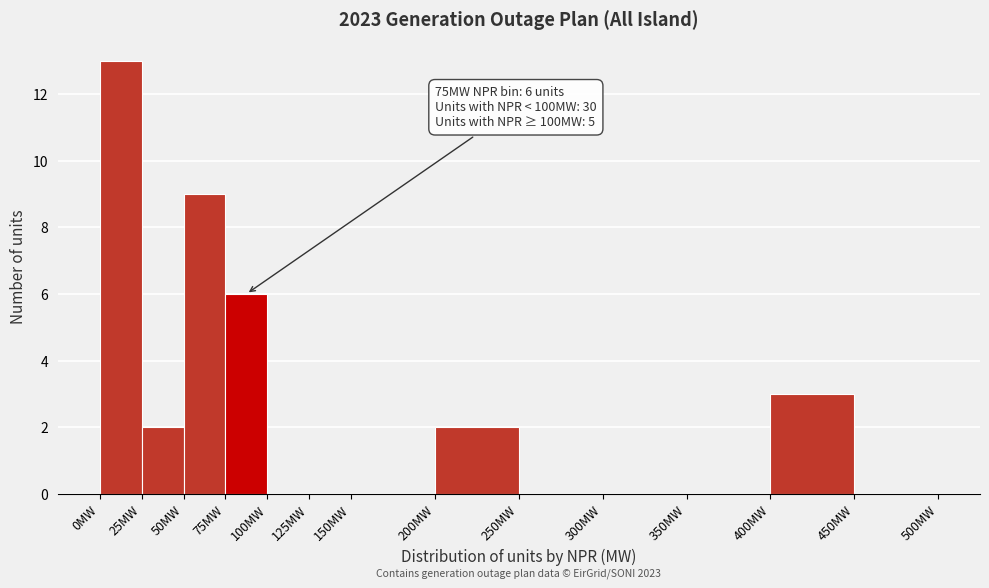

Over which range of the x-axis is the bar tallest?

0 to 25